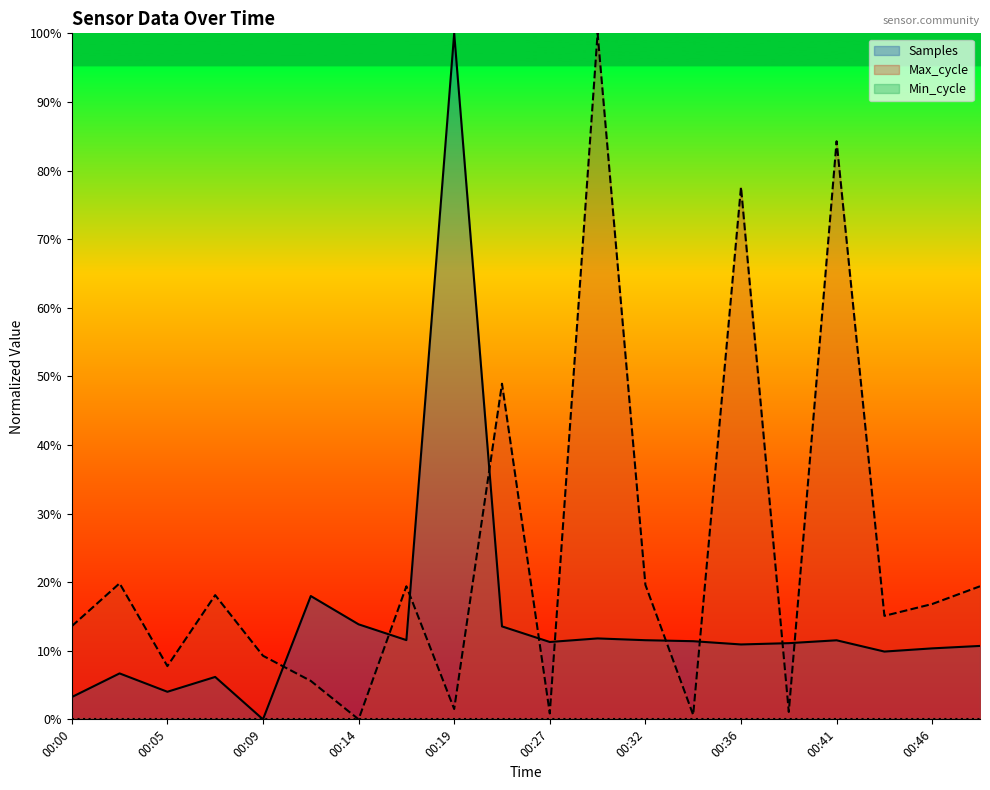

Reading left to right, list all the values displayed in this chart.

Samples: 00:00=3.2	00:02=6.7	00:05=4.0	00:07=6.2	00:09=0.0	00:12=18.0	00:14=13.9	00:17=11.5	00:19=100.0	00:22=13.5	00:27=11.3	00:29=11.8	00:32=11.5	00:34=11.4	00:36=10.9	00:39=11.1	00:41=11.5	00:44=9.9	00:46=10.3	00:49=10.7
Max_cycle: 00:00=13.6	00:02=19.8	00:05=7.8	00:07=18.1	00:09=9.3	00:12=5.6	00:14=0.0	00:17=19.4	00:19=1.5	00:22=48.9	00:27=0.9	00:29=100.0	00:32=19.6	00:34=0.6	00:36=77.6	00:39=1.1	00:41=84.3	00:44=15.1	00:46=16.8	00:49=19.4